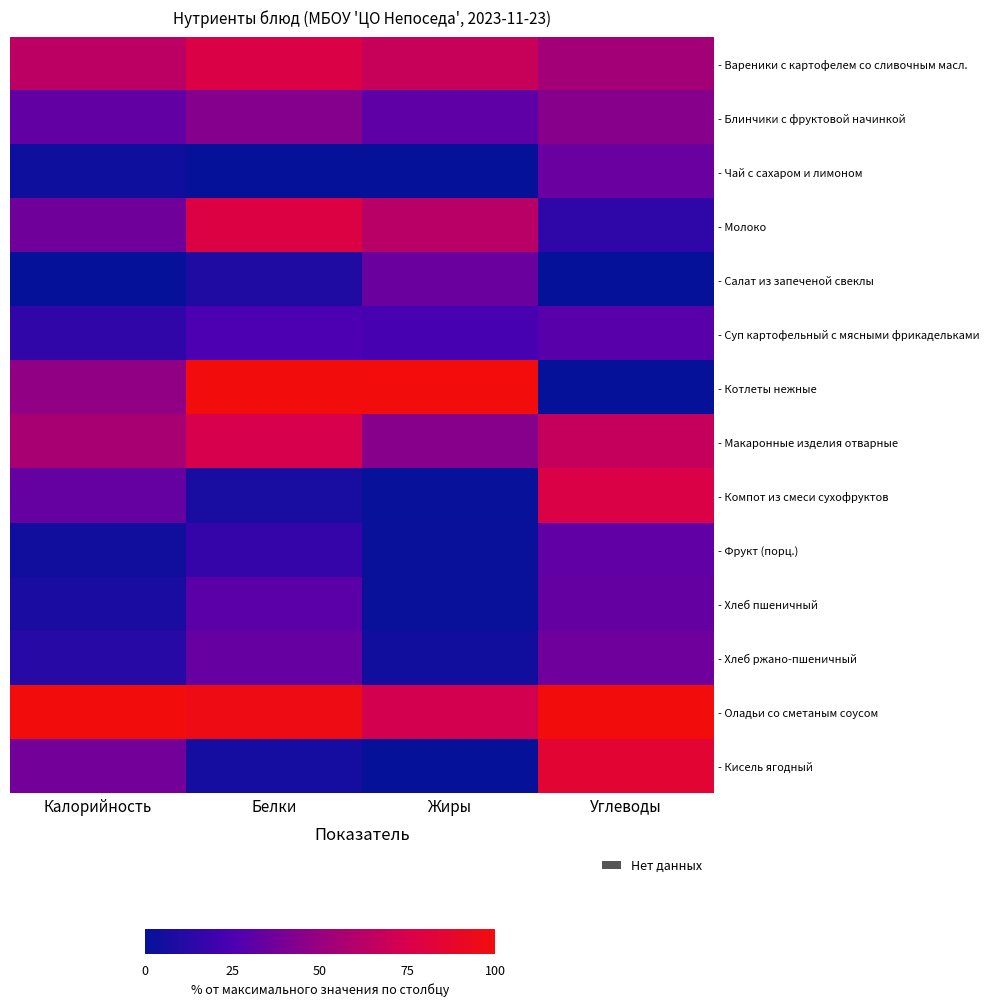

Which series has the widest spread of values?

- Котлеты нежные